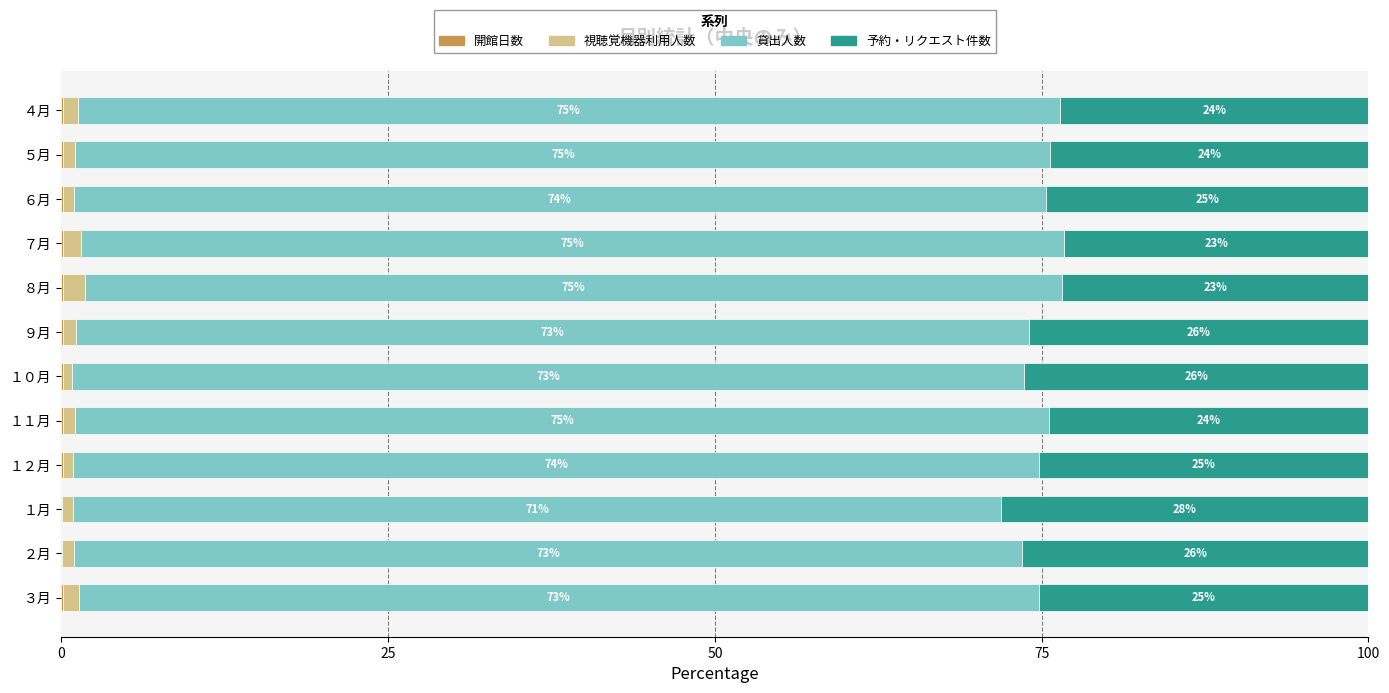

What is the total value across all series at １０月?

100.0